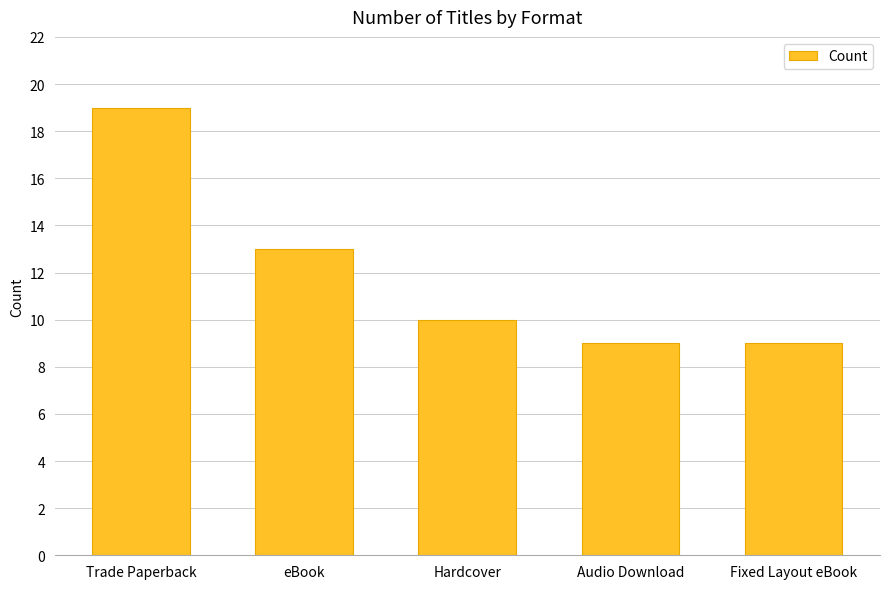

What is the greatest value displayed?

19